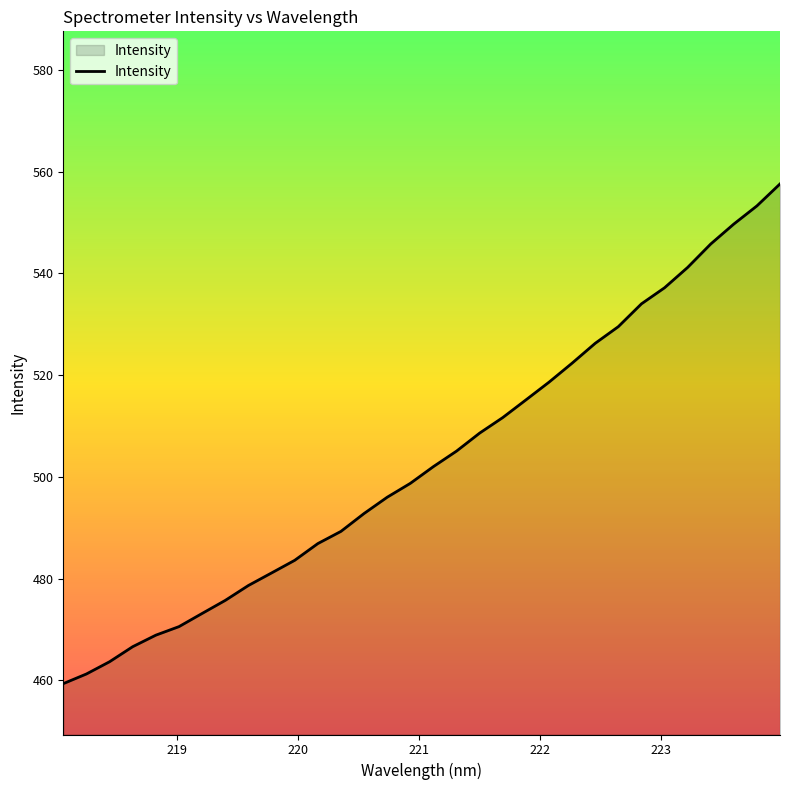

What is the difference between the maximum and minimum values?

98.2